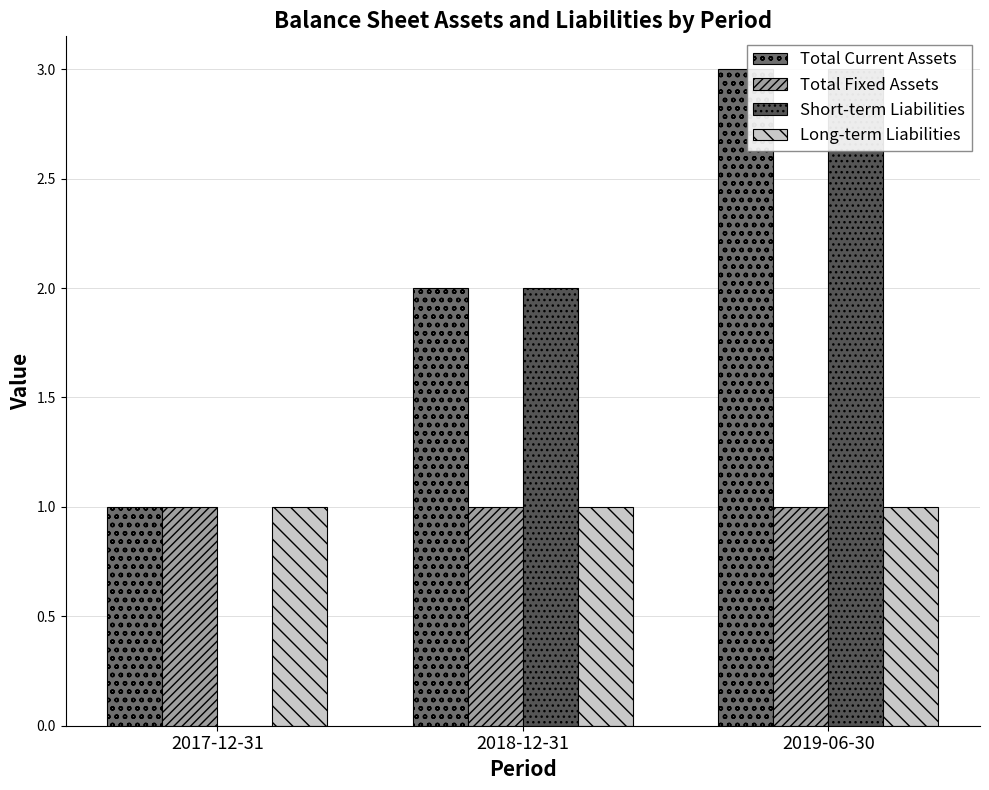

Which has a higher value, 2018-12-31 or 2019-06-30?

2019-06-30